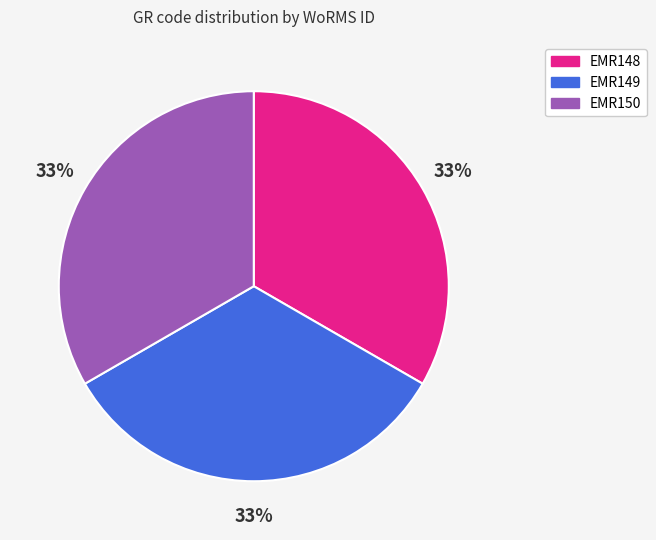

What percentage is the EMR150 slice, to the nearest percent?

33%